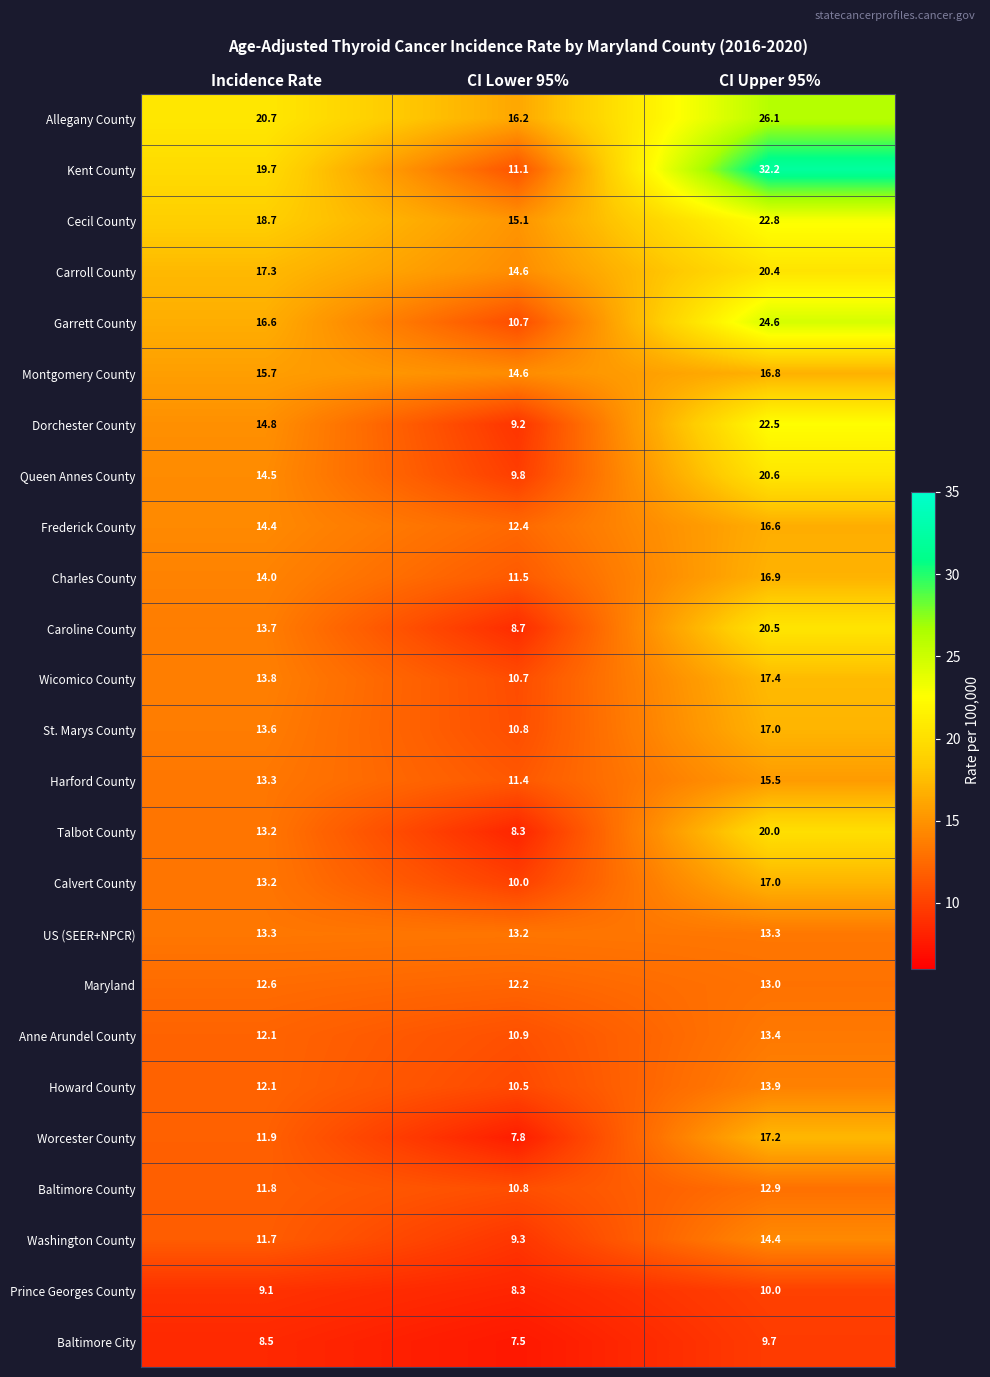

What is the approximate value of Howard County at Incidence Rate?

12.1